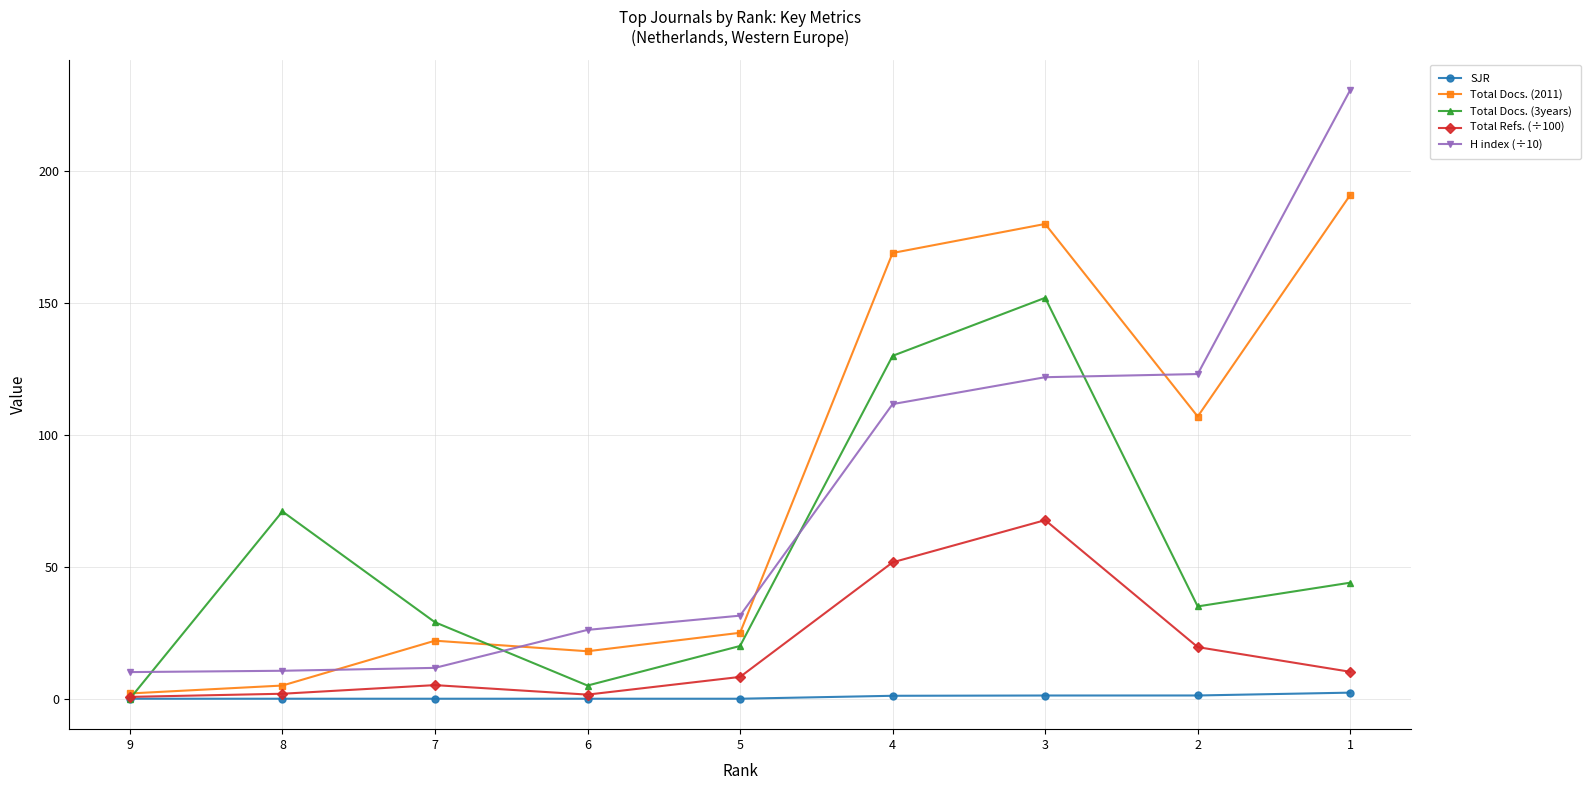

What is the sum of the Total Docs. (3years) values at 6 and 7?

34.0